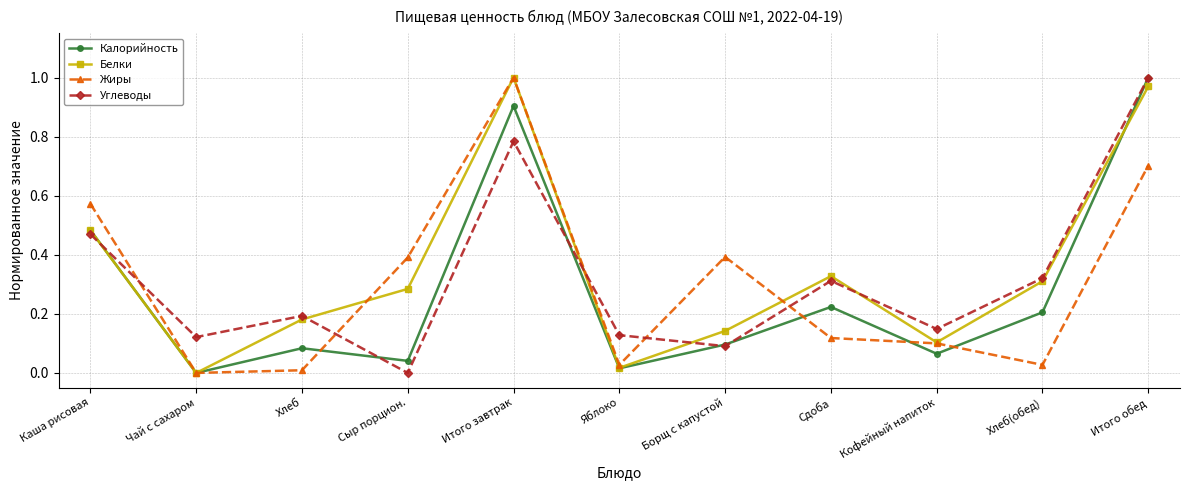

Is it true that Жиры equals 0.0 at Хлеб?

True